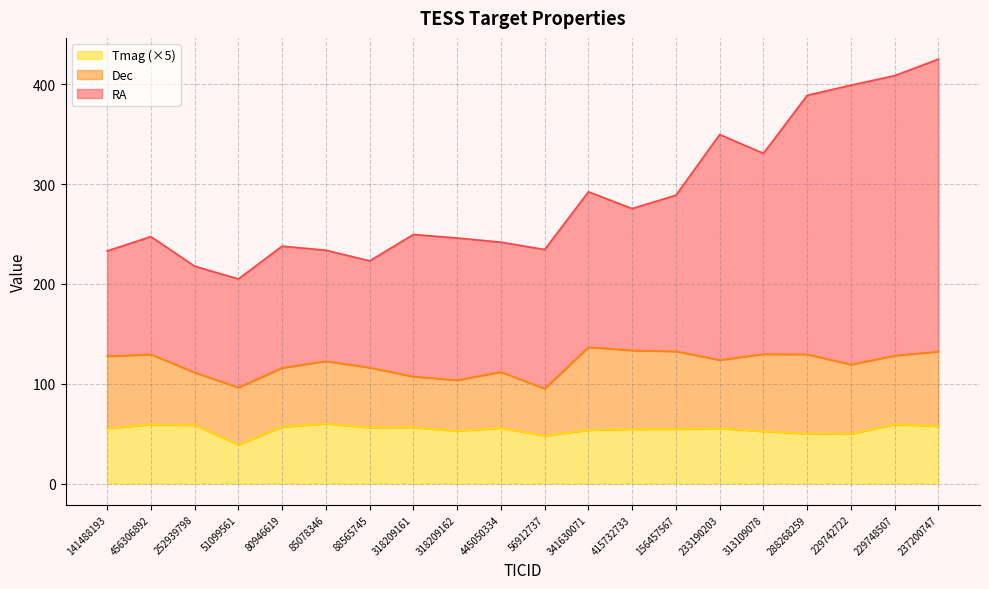

What is the total value across all series at 56912737?

234.4